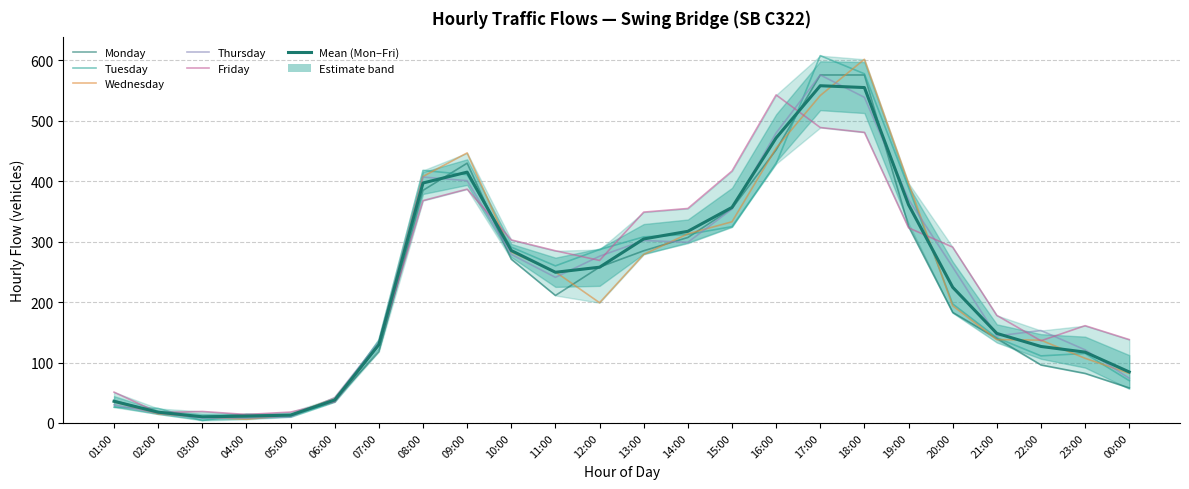

Where is the first local minimum for Monday?

03:00